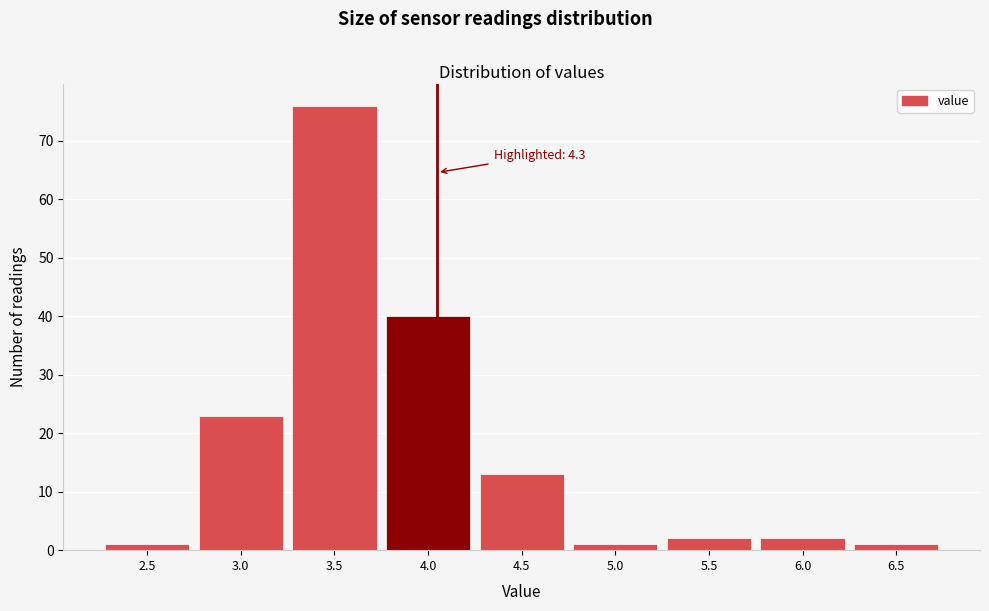

Reading left to right, transcribe all the data shown in this chart.

1	23	76	40	13	1	2	2	1